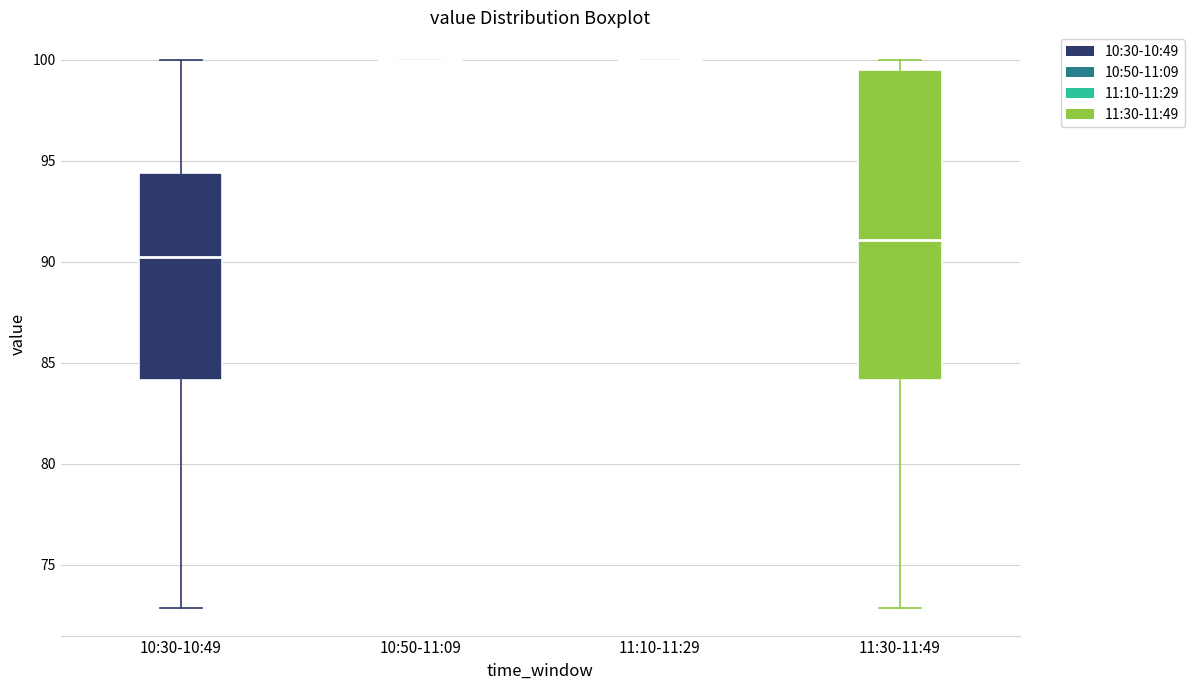

Reading left to right, read every box against the y-axis: the position of its median line, the range the box covers, and the ends of its whiskers. The values are not printed on the chart, so give them approximately, as read against the axis.

10:30-10:49: median 90.5, box 84.0 to 94.5, whiskers 73.0 to 100.0
10:50-11:09: box collapsed to a line at 100.0, whiskers 100.0 to 100.0
11:10-11:29: box collapsed to a line at 100.0, whiskers 100.0 to 100.0
11:30-11:49: median 91.0, box 84.0 to 99.5, whiskers 73.0 to 100.0